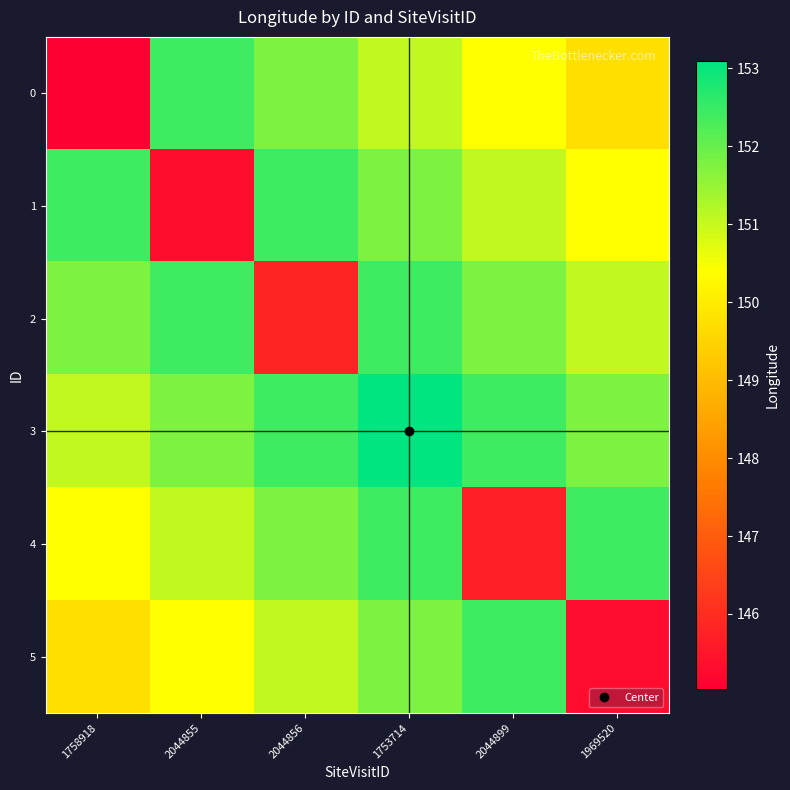

Rank the series at 1969520 from lowest to highest value.

5, 0, 1, 2, 3, 4